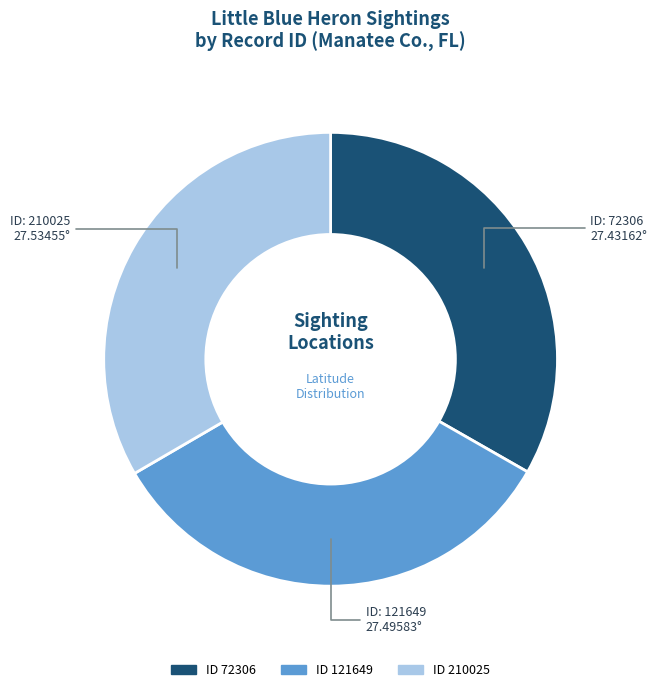

Is there any slice that represents more than half of the pie?

No